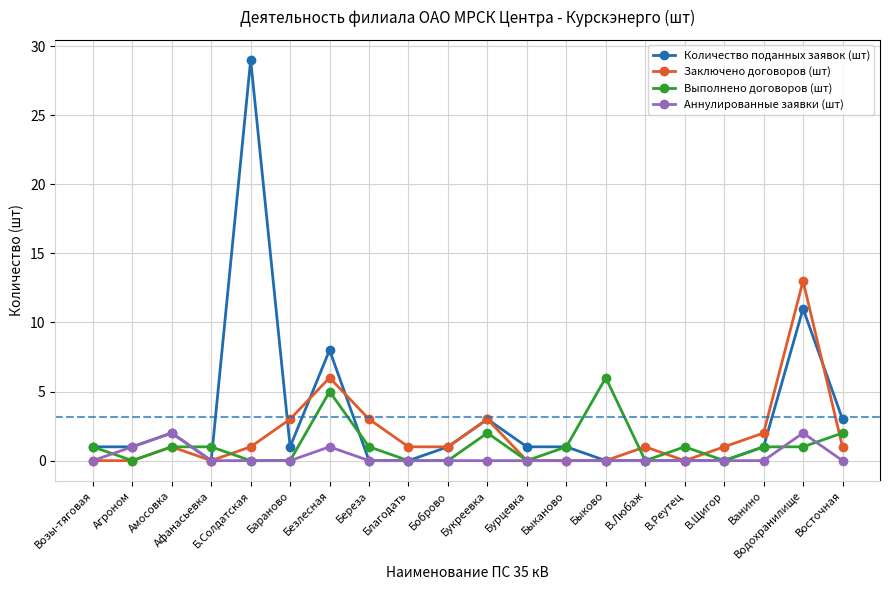

What is the difference between the Выполнено договоров (шт) values at Быково and Амосовка?

5